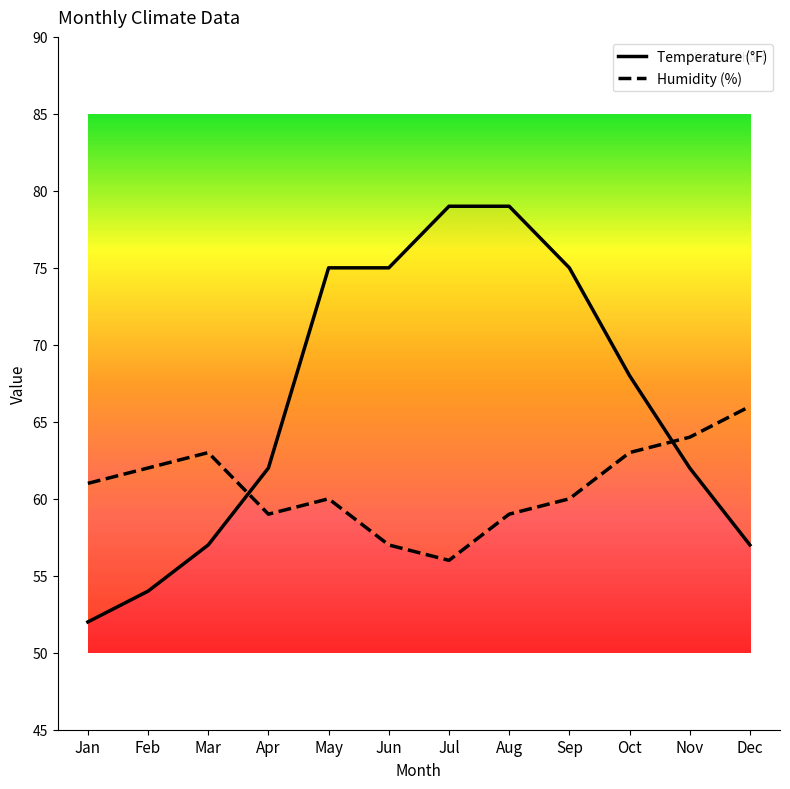

Does the chart have visible grid lines?

No